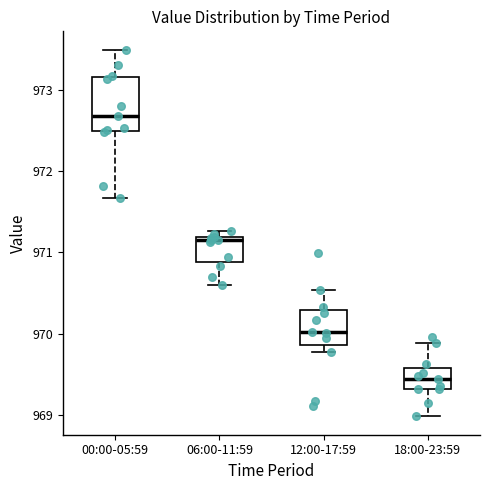

Reading left to right, transcribe this box plot: for each box, give where its median line is, the range the box spans, and where its two whiskers end, as read against the y-axis. The values are not printed on the chart, so give them approximately, as read against the axis.

00:00-05:59: median 972.7, box 972.5 to 973.2, whiskers 971.7 to 973.5
06:00-11:59: median 971.2 (just below the box's upper edge), box 970.9 to 971.2, whiskers 970.6 to 971.3
12:00-17:59: median 970.0, box 969.9 to 970.3, whiskers 969.8 to 970.5
18:00-23:59: median 969.4, box 969.3 to 969.6, whiskers 969.0 to 969.9